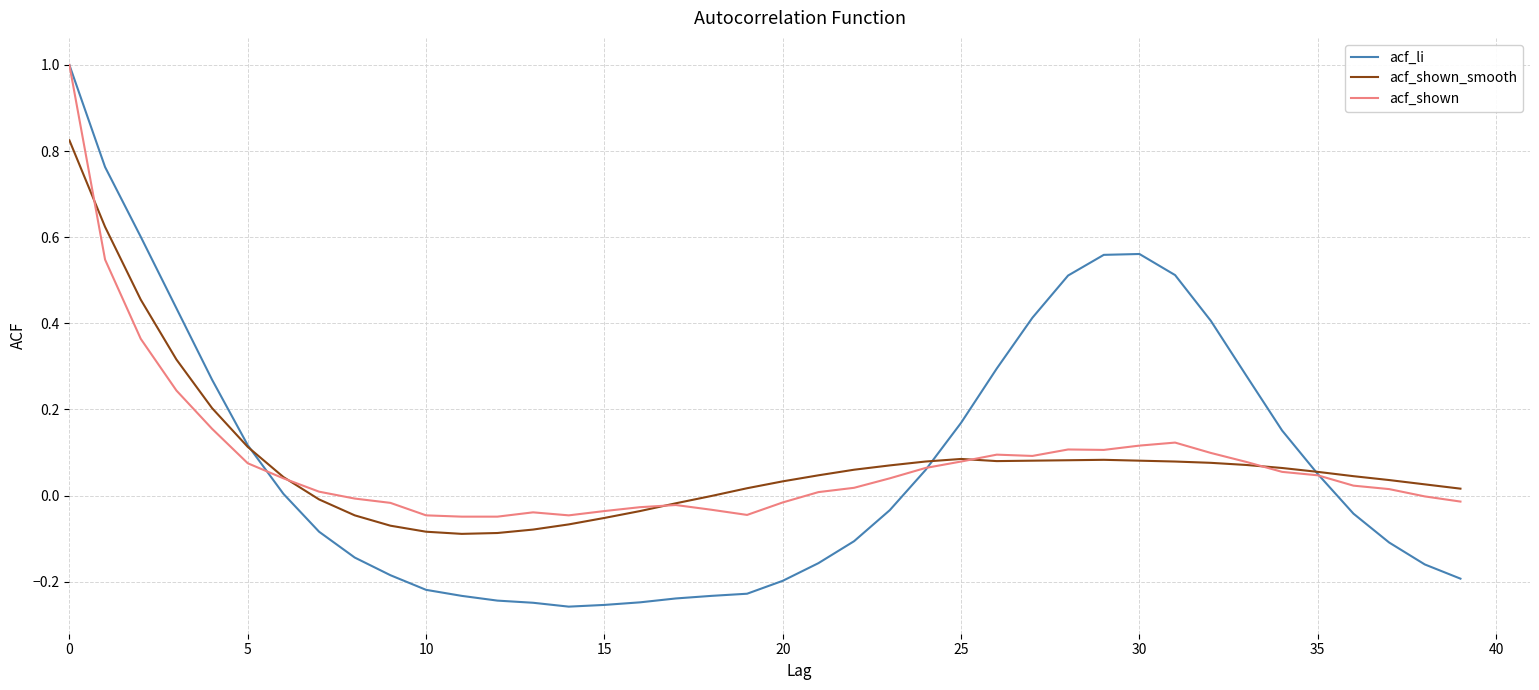

What is the greatest value displayed?

1.0